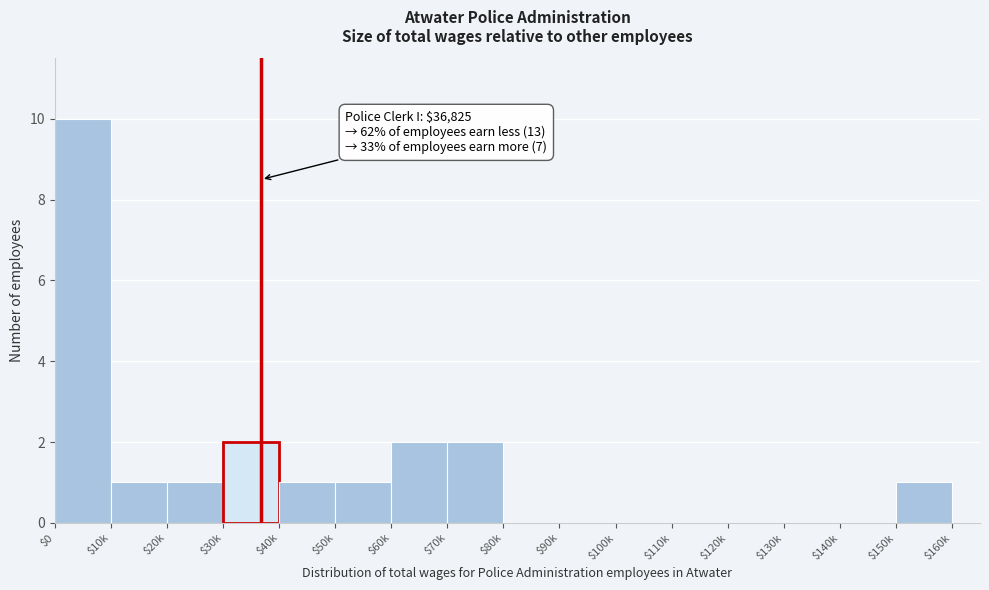

What is the maximum value shown in the chart?

10